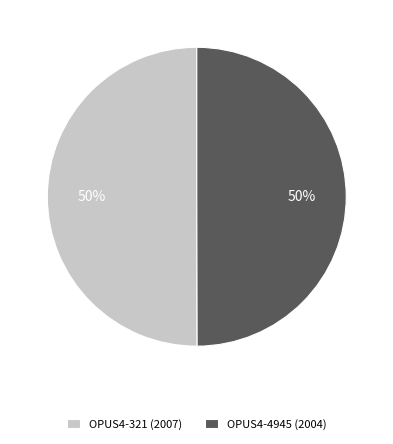

Do OPUS4-4945 (2004) and OPUS4-321 (2007) together represent more than half of the pie?

Yes